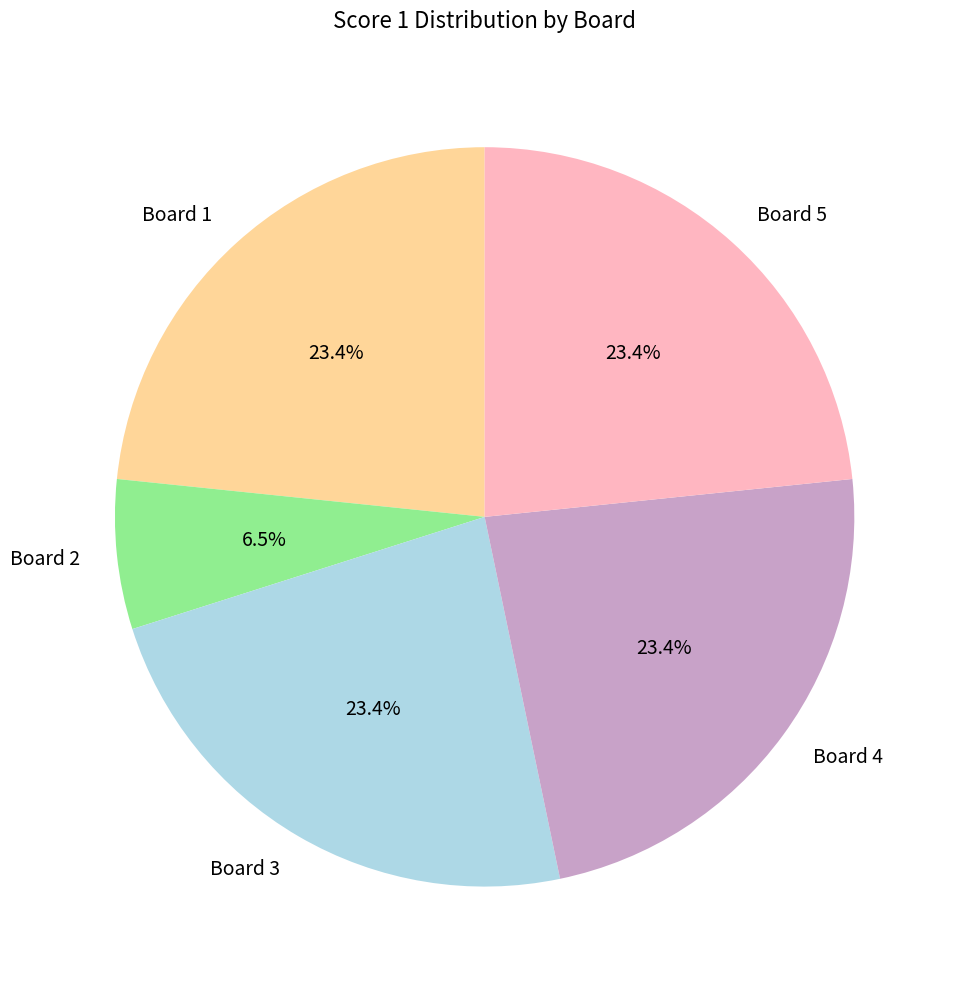

To the nearest percent, what percentage of the pie is Board 1?

23%